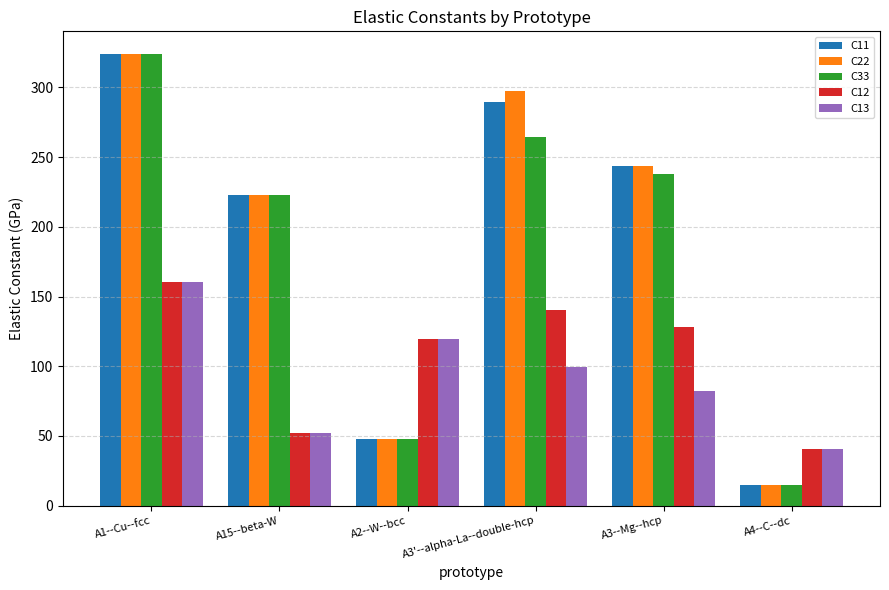

Reading left to right, list all the values displayed in this chart.

C11: 324.1	222.8	47.5	289.5	243.8	14.9
C22: 324.1	222.8	47.5	297.7	243.8	14.9
C33: 324.1	222.8	47.5	264.5	237.8	14.9
C12: 160.7	52.0	119.3	140.7	128.5	40.7
C13: 160.7	52.0	119.3	99.6	82.0	40.7